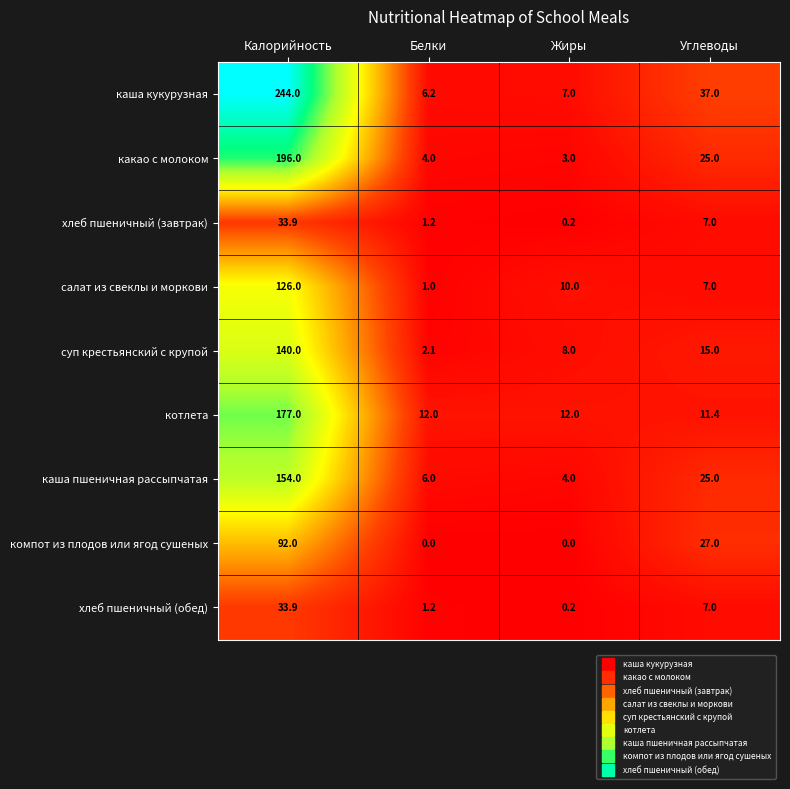

Count the number of categories in the chart.

4